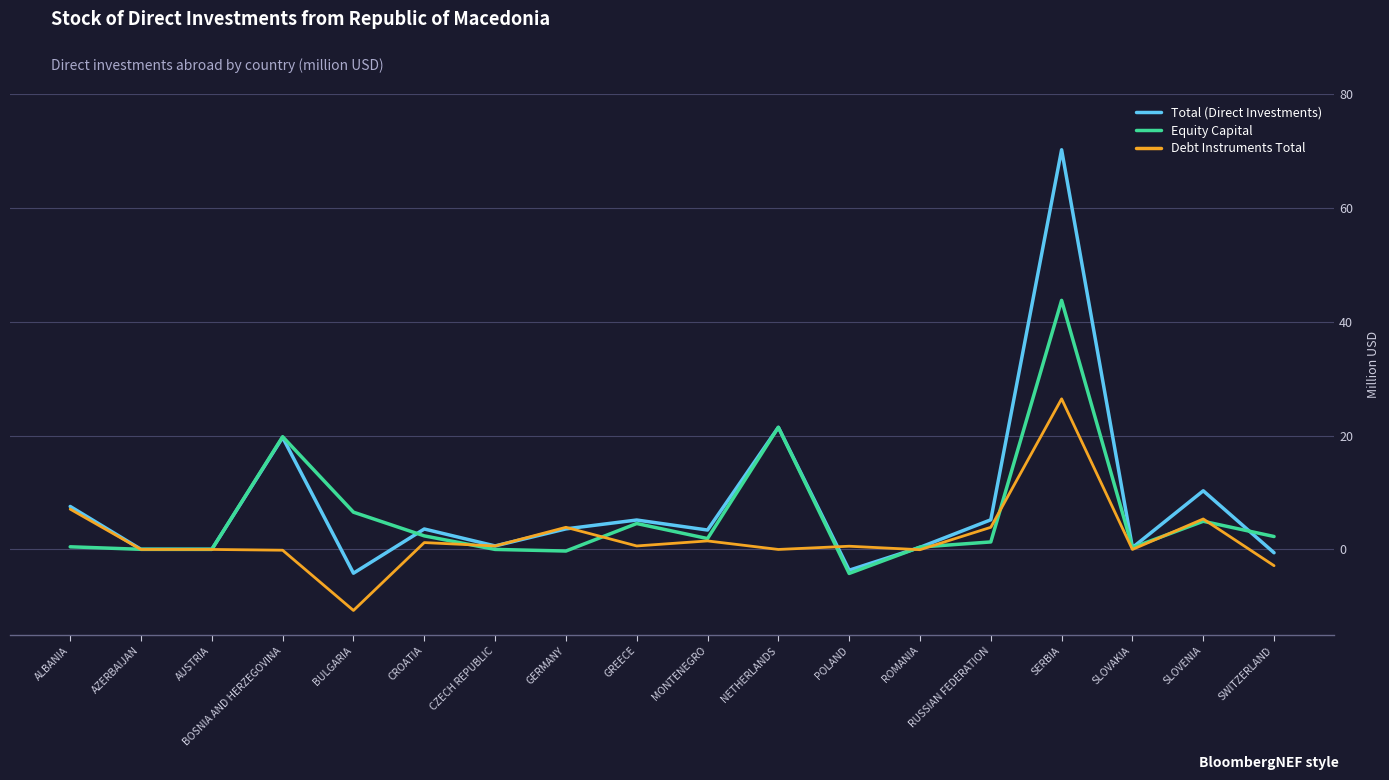

Is the value of Total (Direct Investments) at POLAND greater than the value of Equity Capital at AUSTRIA?

No